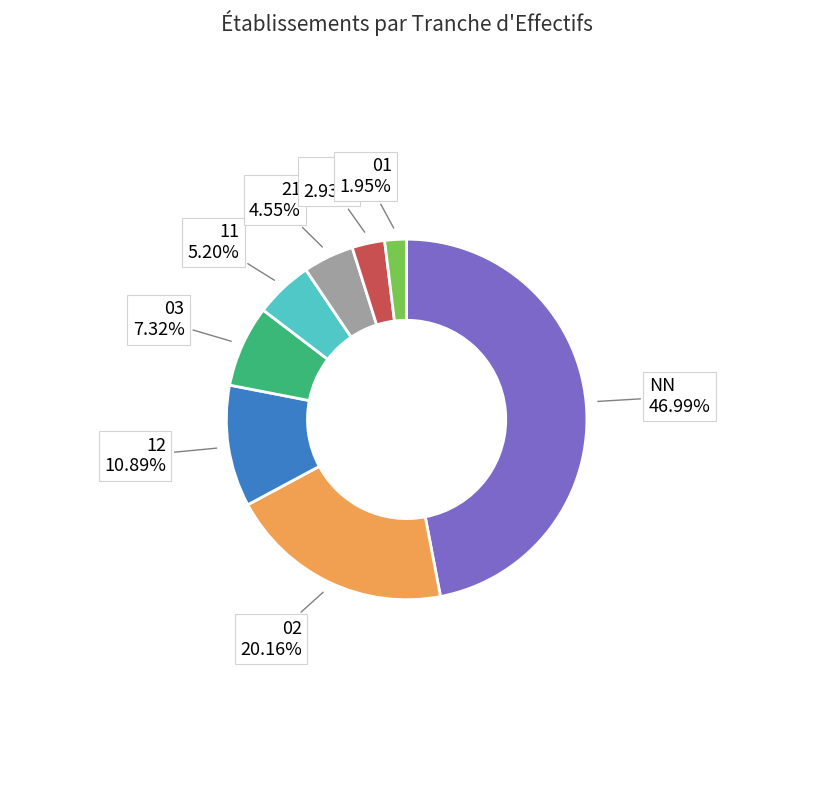

Does any single category account for the majority?

No